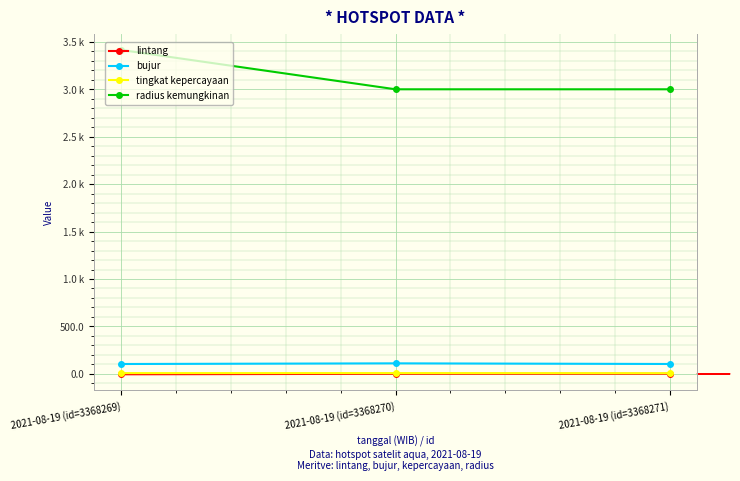

What are all the series names shown in the legend?

lintang, bujur, tingkat kepercayaan, radius kemungkinan